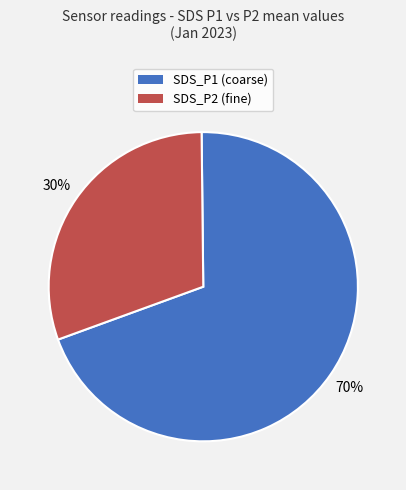

Approximately how many times larger is the value at SDS_P1 compared to SDS_P2?

2.3